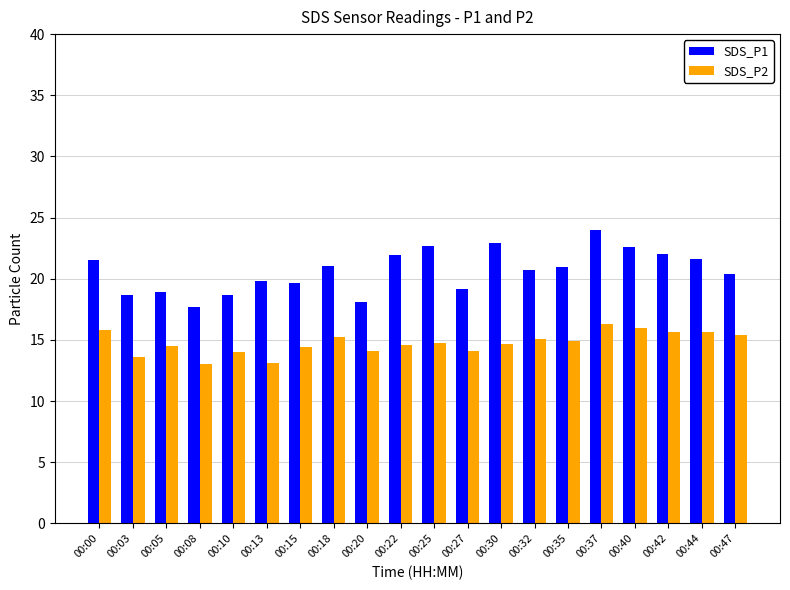

Is the value of SDS_P1 at 00:47 greater than the value of SDS_P2 at 00:05?

Yes